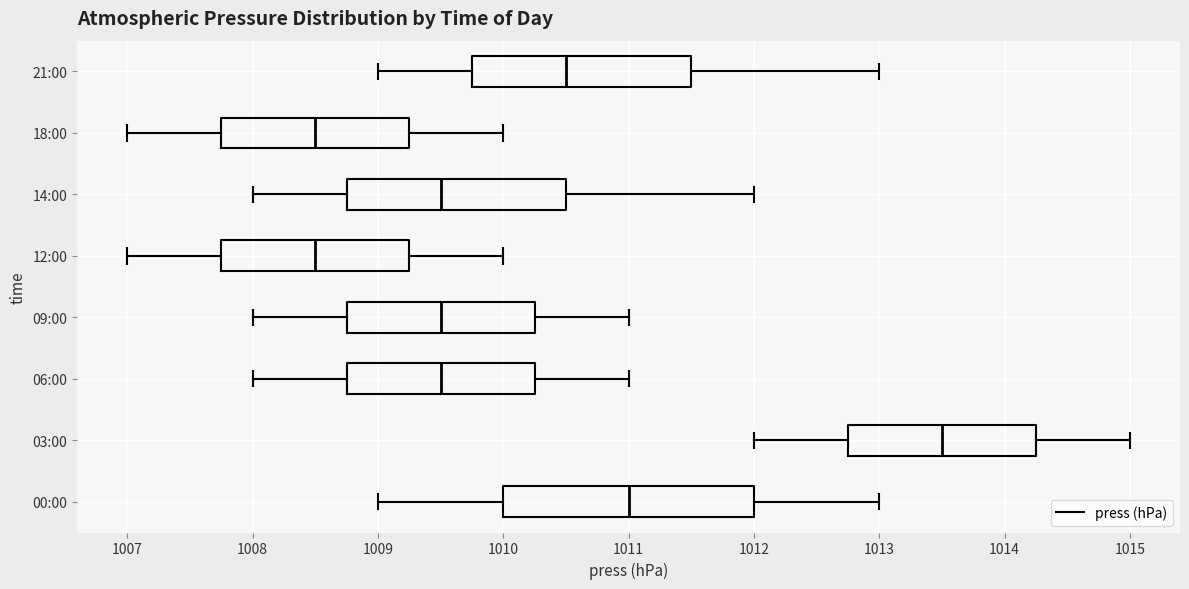

Where does the right whisker of the box for 21:00 end on the x-axis? The values are not printed on the chart, so give them approximately, as read against the axis.

1013.0